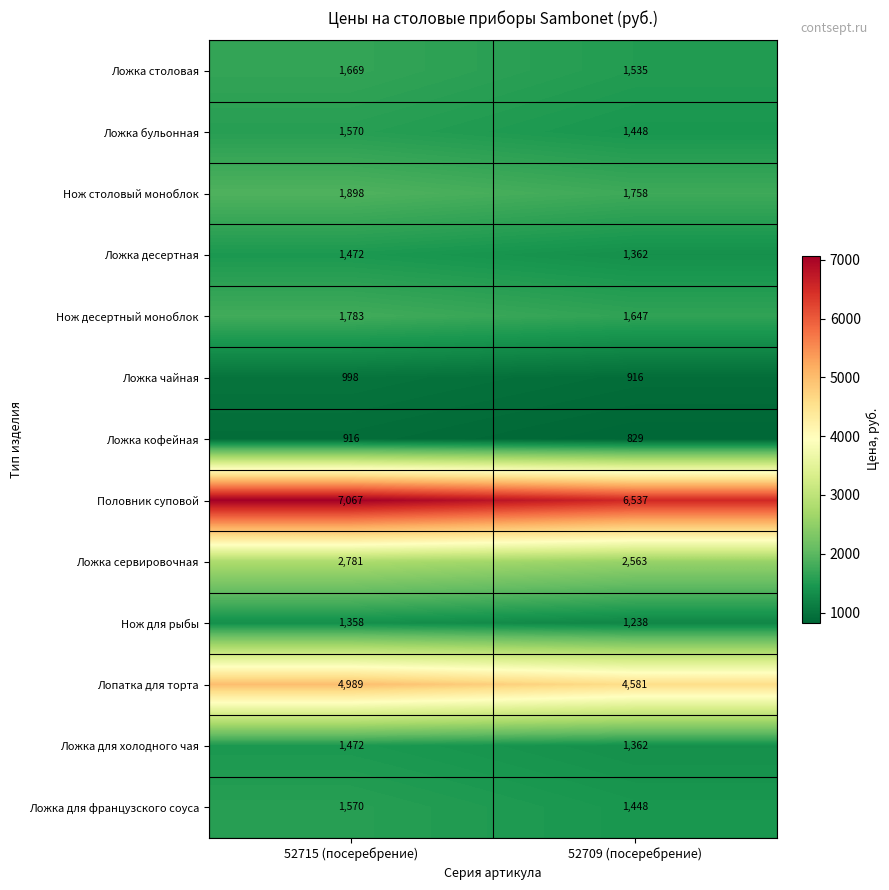

Rank the categories by Лопатка для торта value from lowest to highest.

52709 (посеребрение), 52715 (посеребрение)